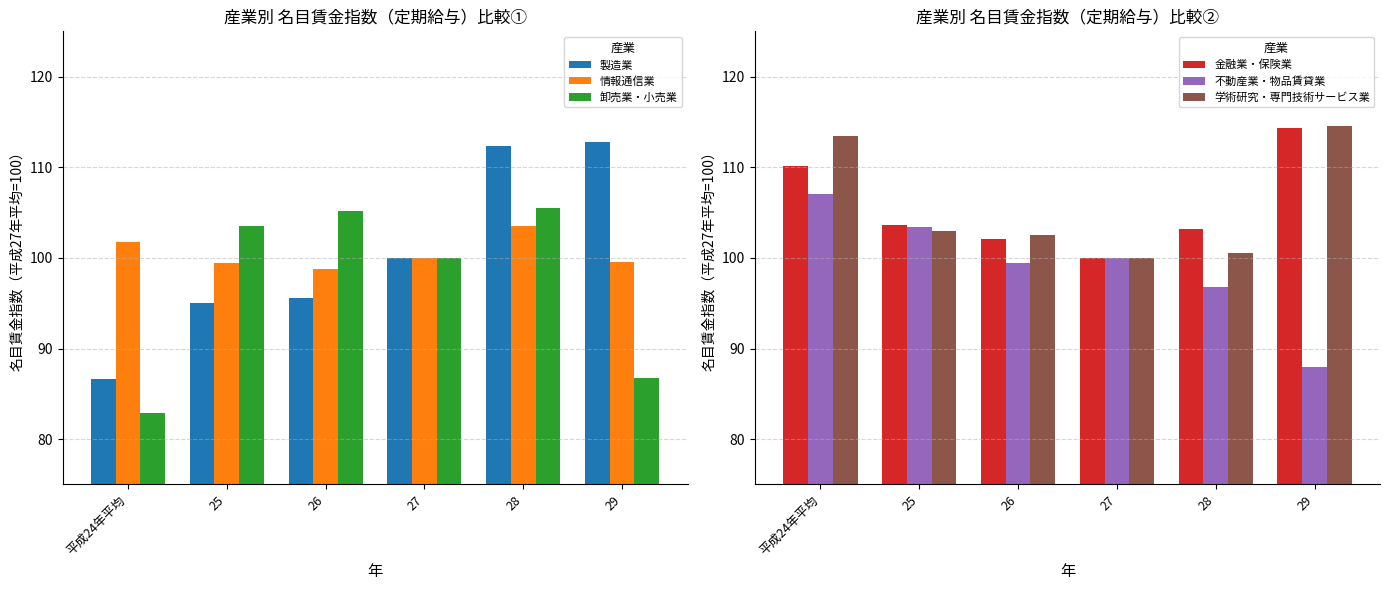

The 卸売業・小売業 series shows 100.0 at 27. True or false?

True